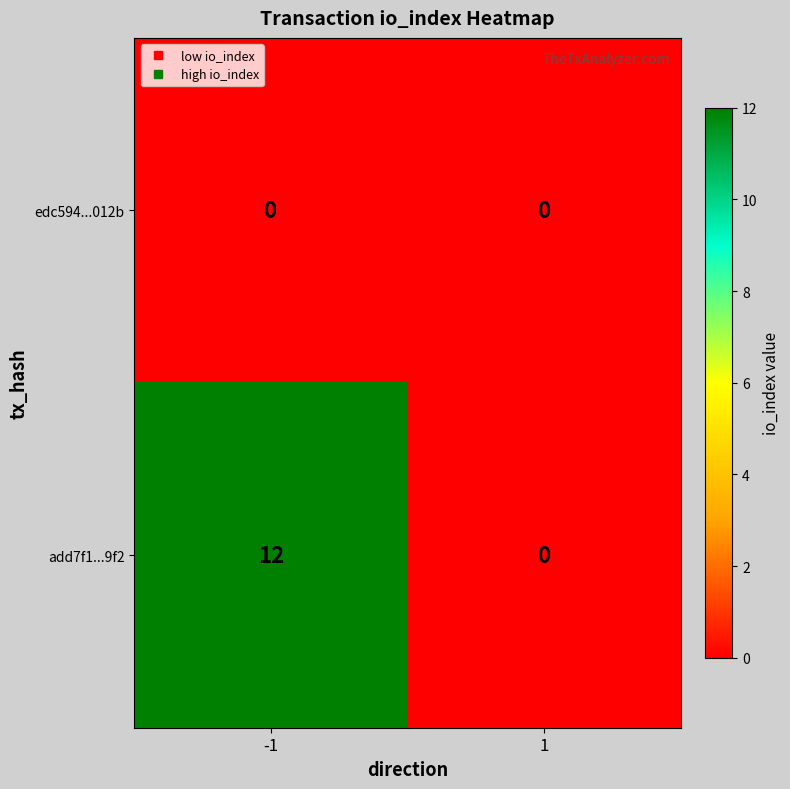

What is the sum of the add7f1...9f2 values at -1 and 1?

12